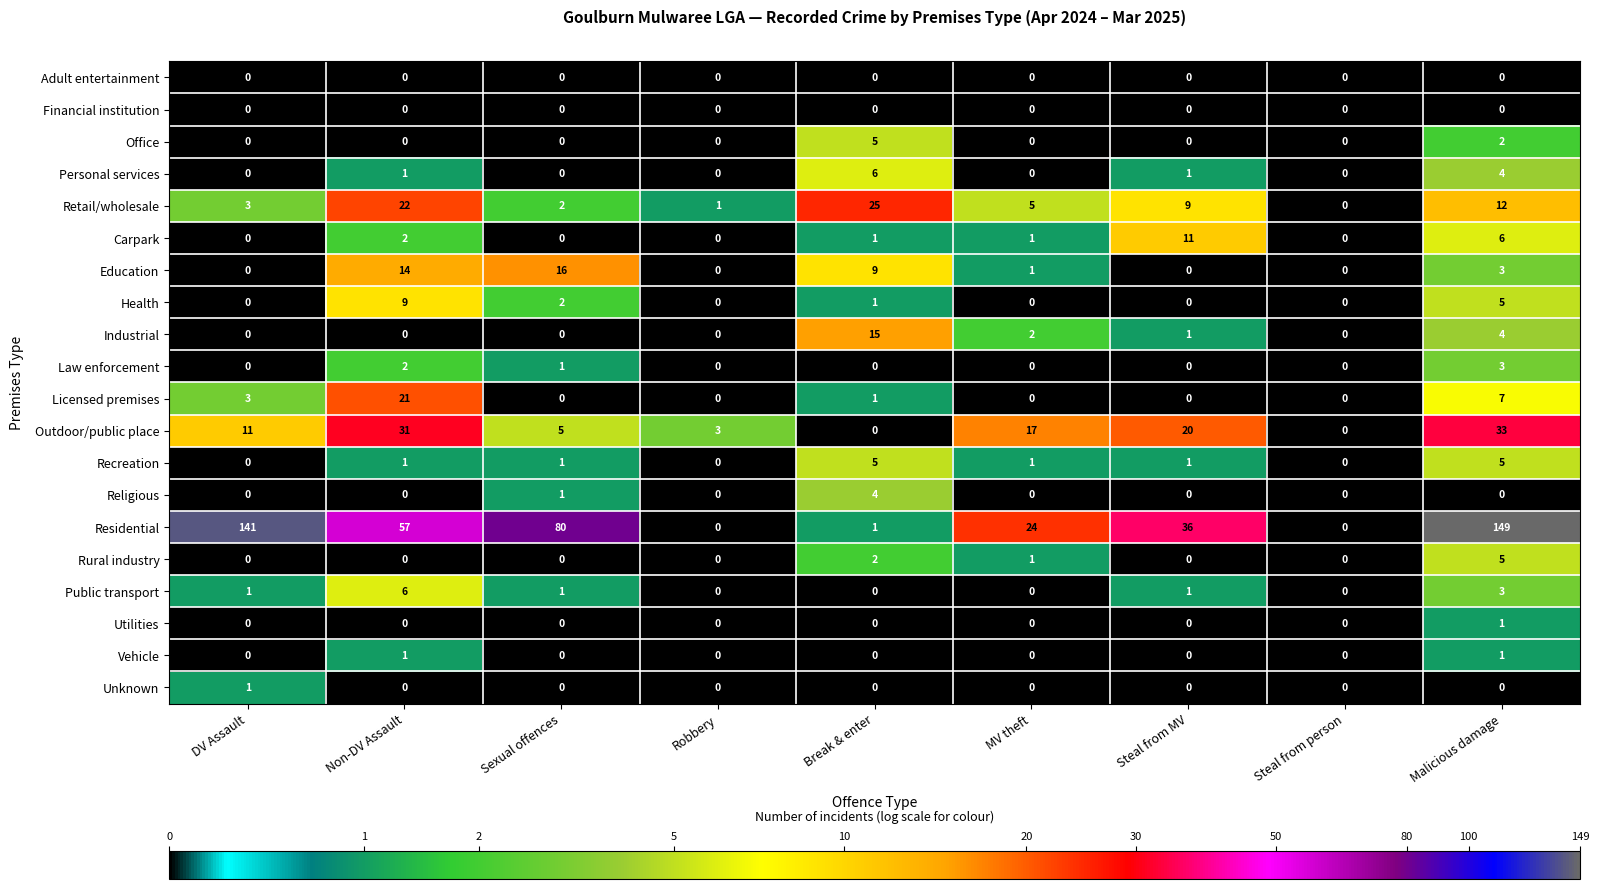

What is the difference between the maximum and minimum values in the Residential series?

149